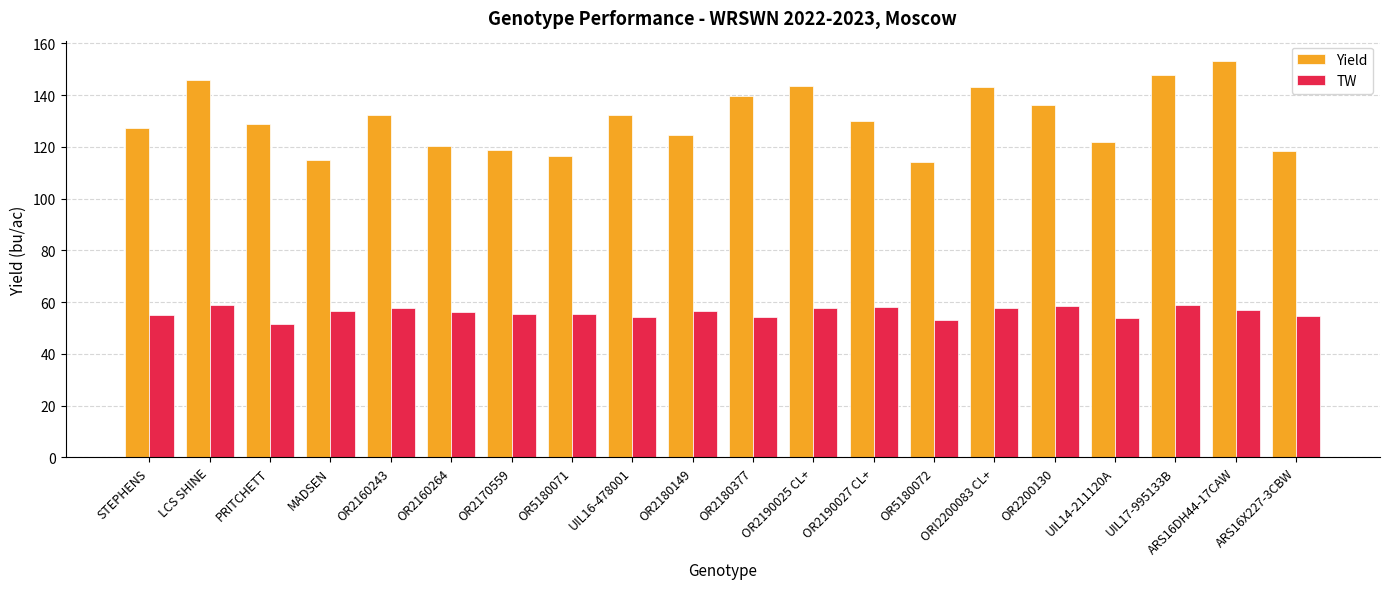

Which series changed the most between OR2170559 and ORI2200083 CL+?

Yield